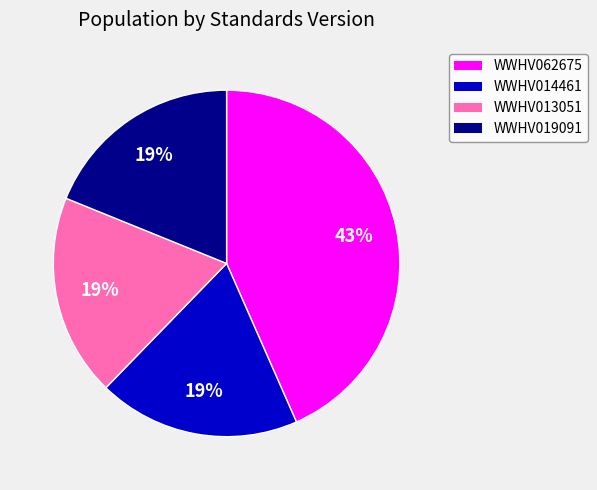

Is WWHV062675 the majority of the pie?

No